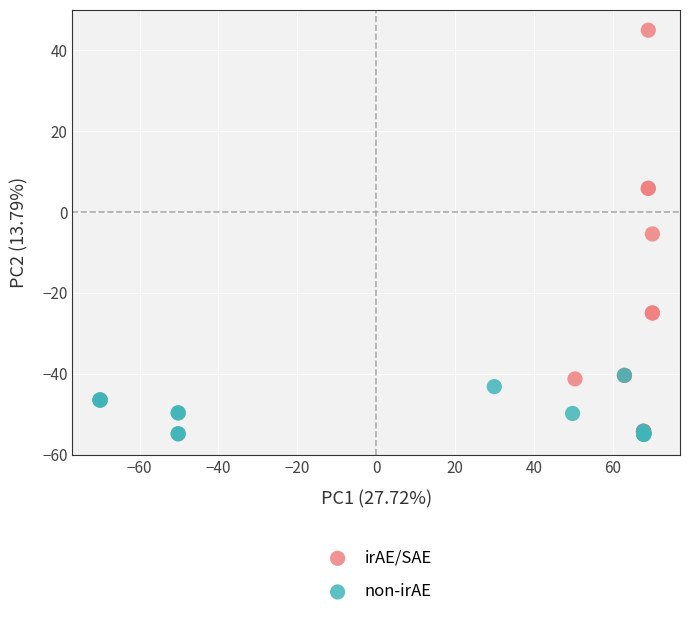

Which series reaches the maximum Y coordinate?

irAE/SAE